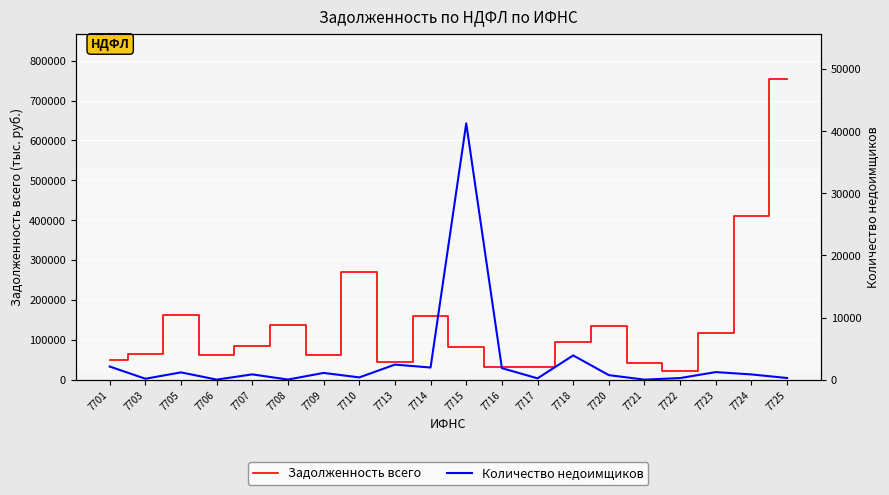

In Задолженность всего, how many points are higher than both neighbors (excluding endpoints)?

5